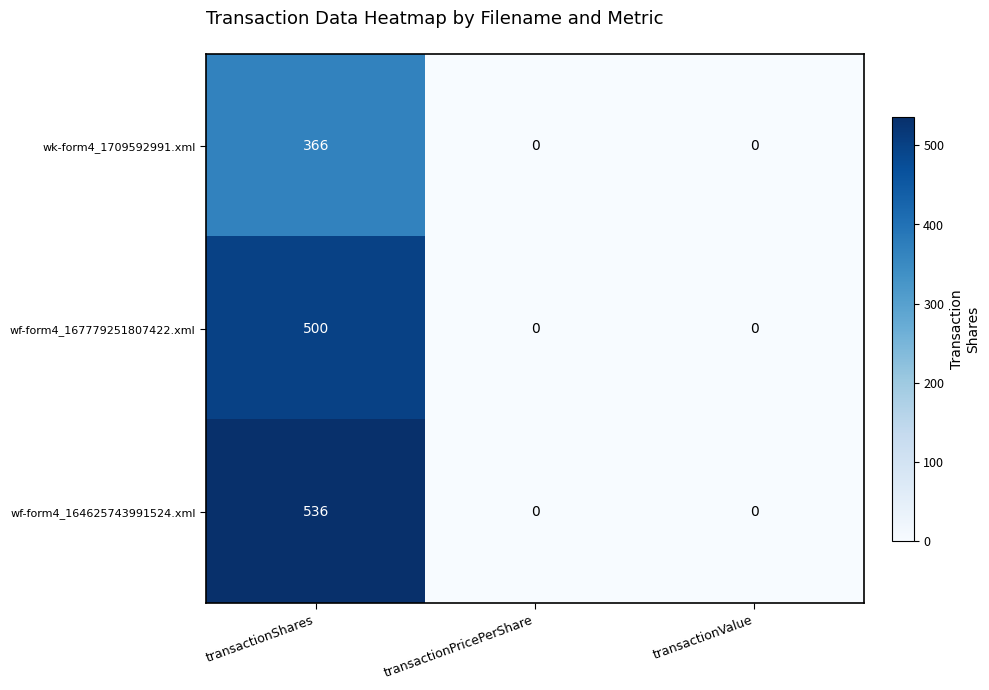

Which series has the largest total across all categories?

wf-form4_164625743991524.xml